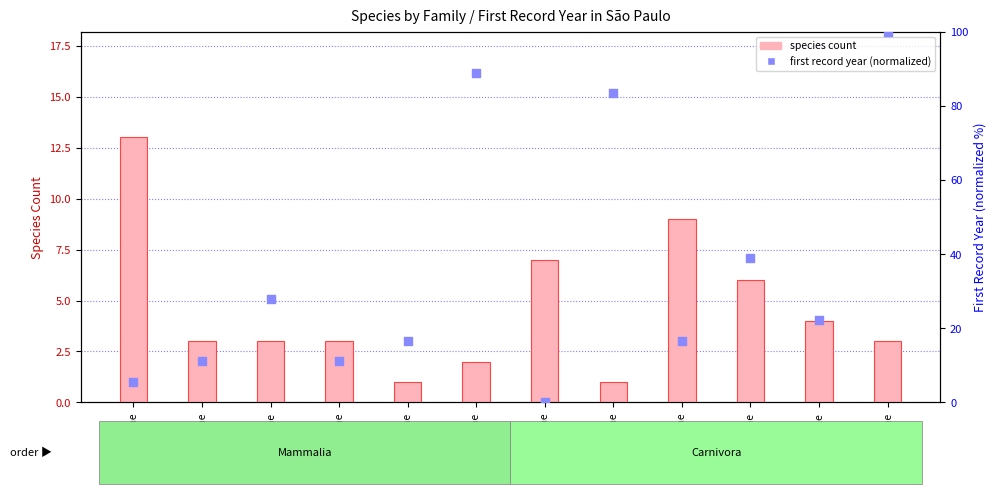

At how many categories does at least one series exceed 56?

3